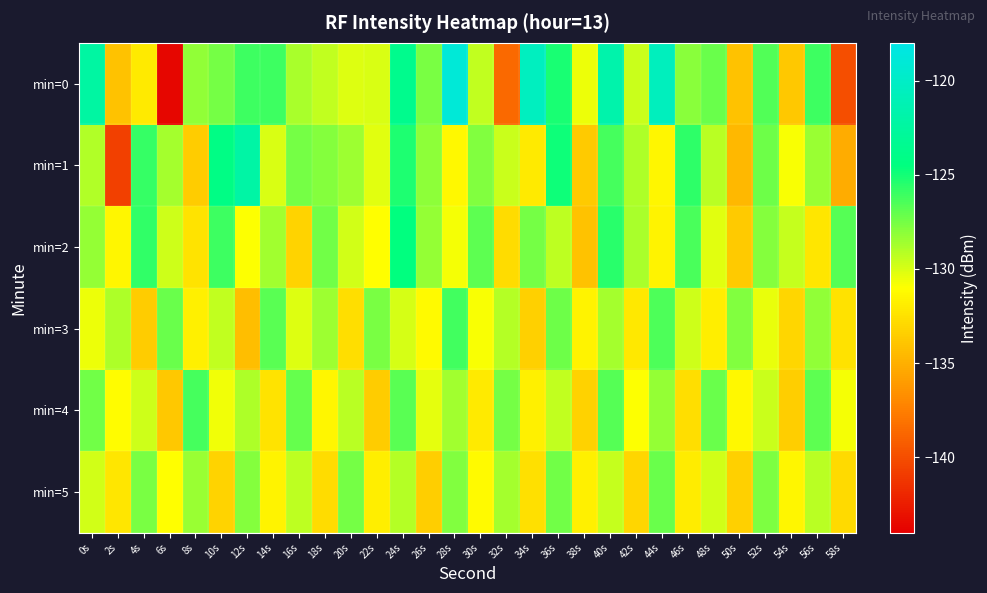

Which category has the highest value across all series?

28s